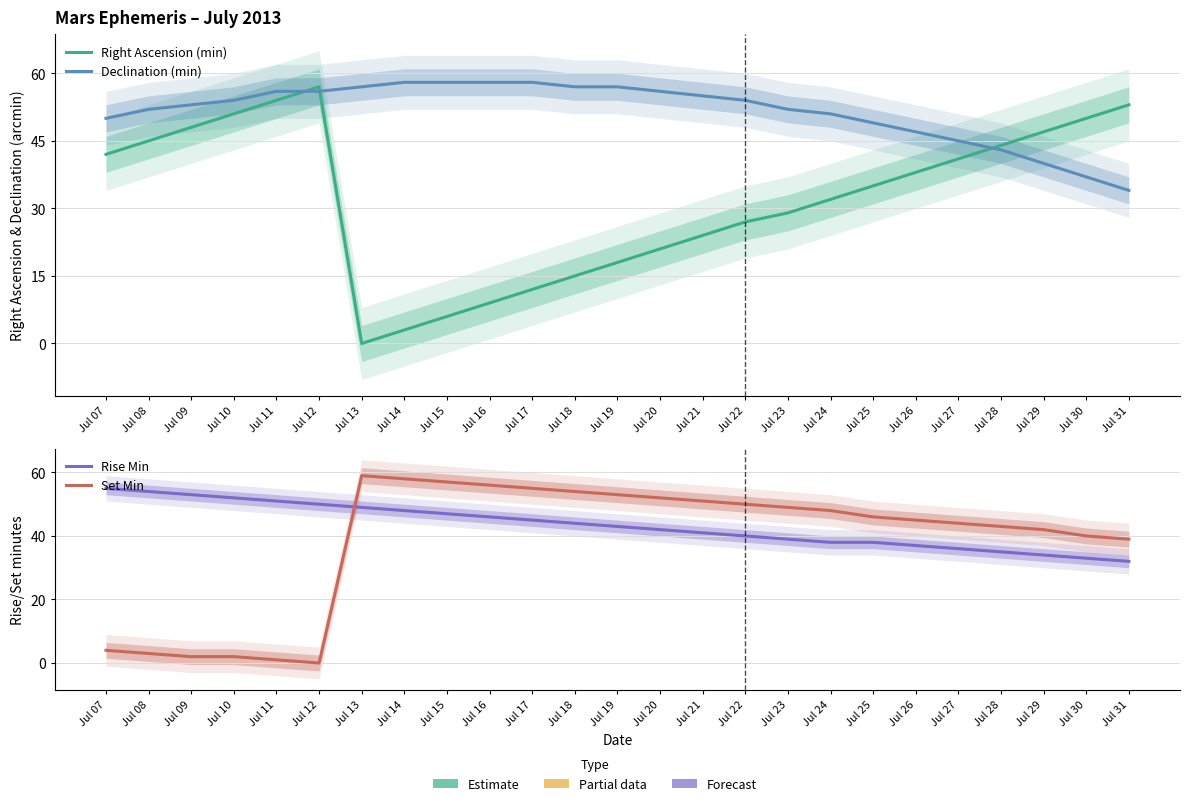

Reading right to left, what are all the values shown in this chart?

Right Ascension (min): 53	50	47	44	41	38	35	32	29	27	24	21	18	15	12	9	6	3	0	57	54	51	48	45	42
Declination (min): 34	37	40	43	45	47	49	51	52	54	55	56	57	57	58	58	58	58	57	56	56	54	53	52	50
Rise Min: 32	33	34	35	36	37	38	38	39	40	41	42	43	44	45	46	47	48	49	50	51	52	53	54	55
Set Min: 39	40	42	43	44	45	46	48	49	50	51	52	53	54	55	56	57	58	59	0	1	2	2	3	4